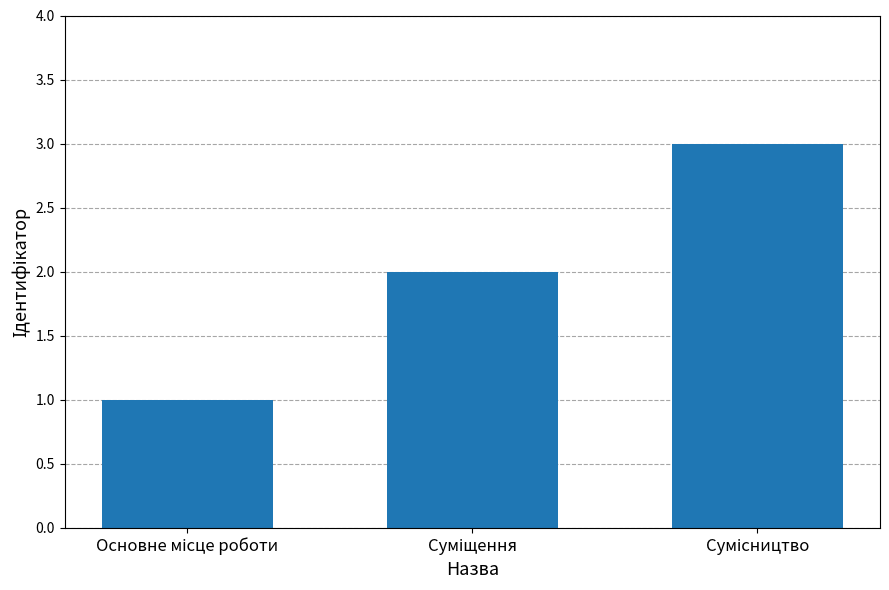

What is the smallest value displayed?

1